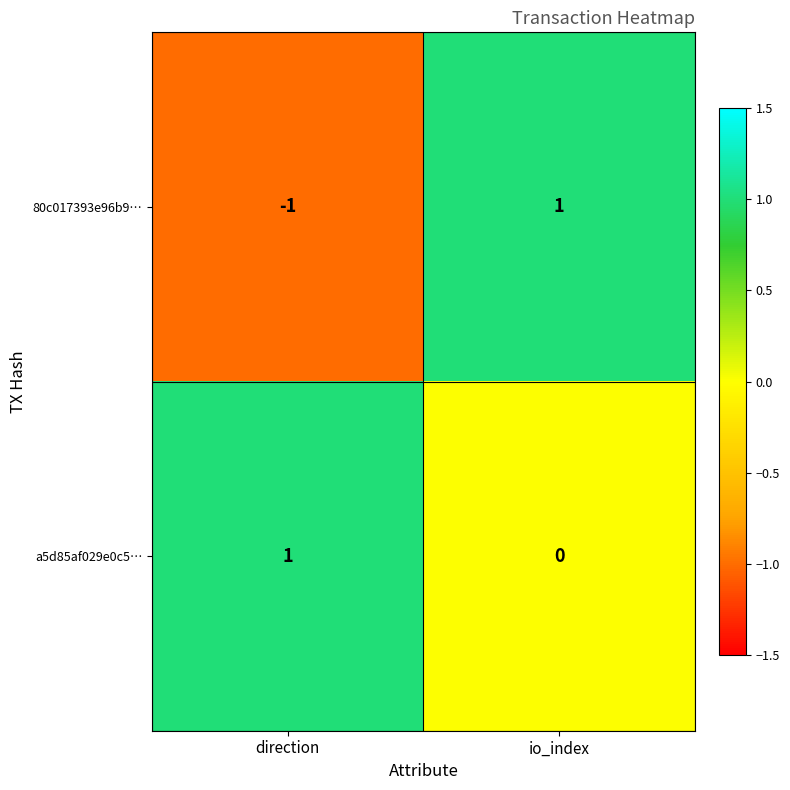

Which series has the widest spread of values?

80c017393e96b9…